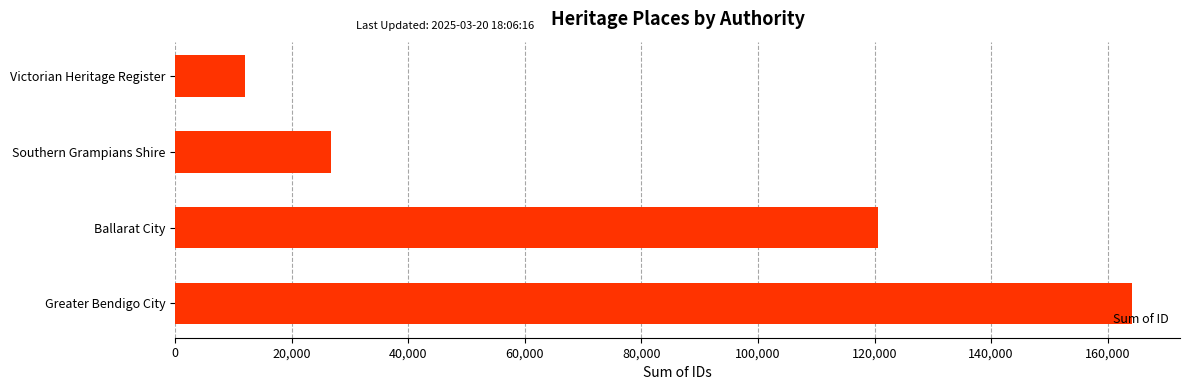

What is the label of the 3rd bar from the top?

Ballarat City